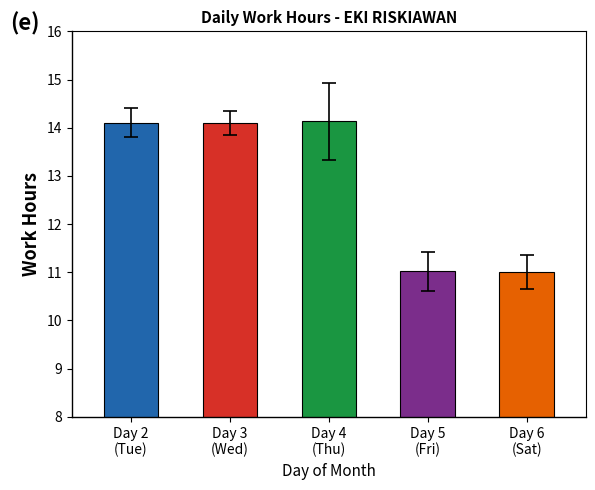

What position from the left is Day 5
(Fri)?

4